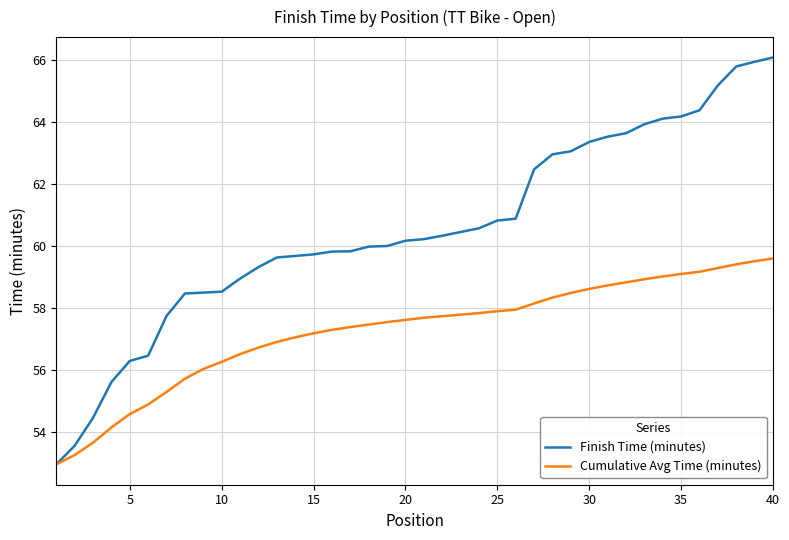

Which series has the largest range (max minus min)?

Finish Time (minutes)